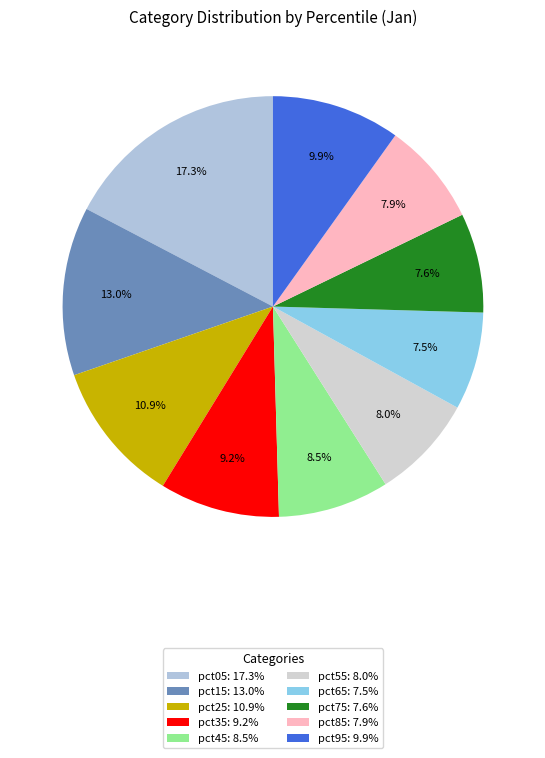

How many segments does this pie chart have?

10